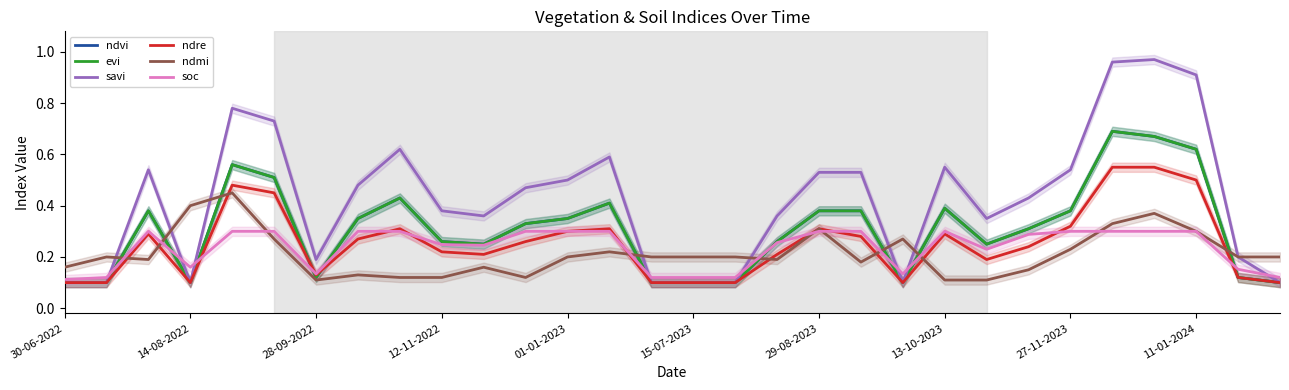

Does the chart display data point markers on the line(s)?

No